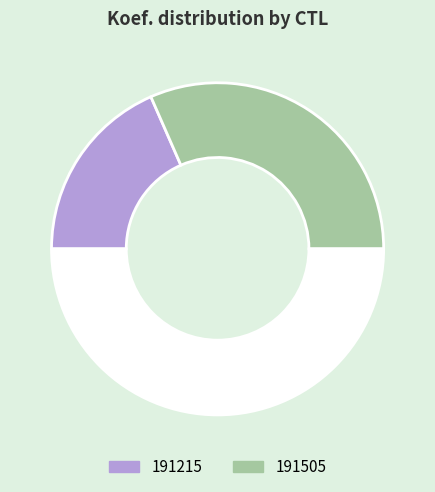

What is the smallest slice in the pie chart?

191215